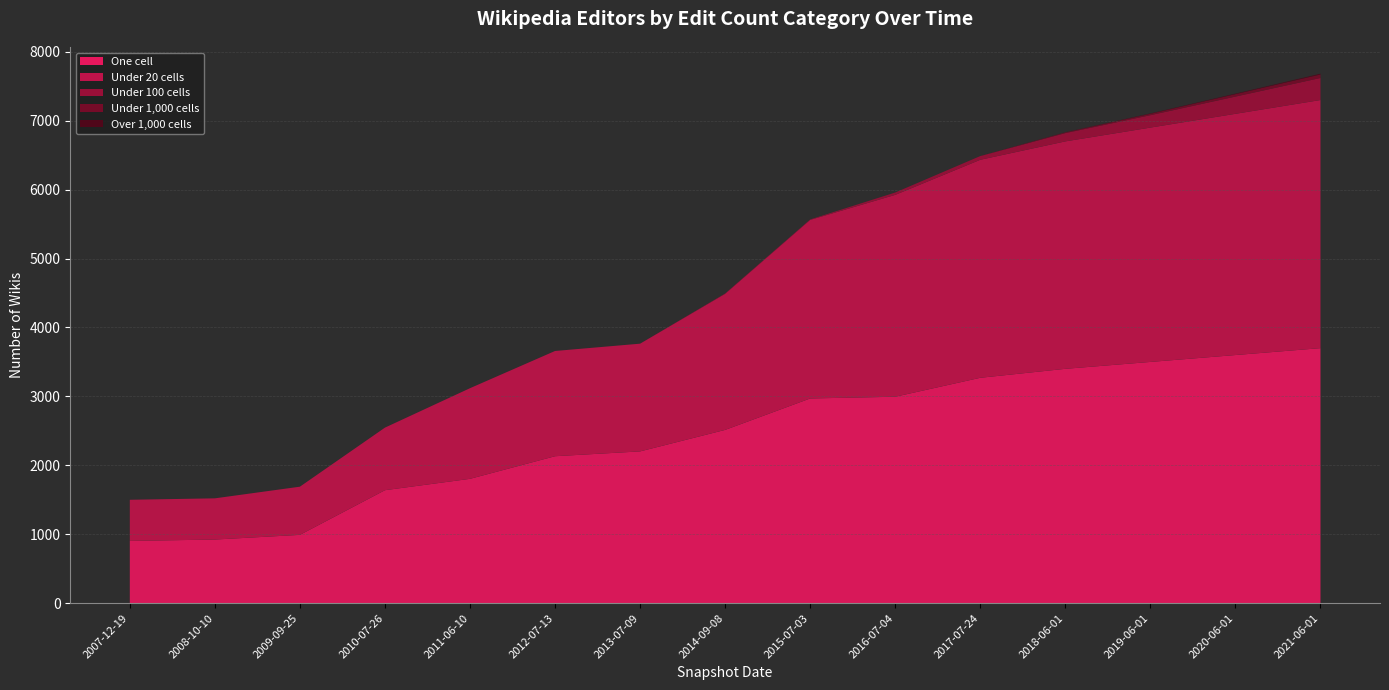

Reading left to right, extract all data points from this chart.

one_cell: 903	923	991	1639	1804	2132	2202	2514	2970	2995	3270	3400	3500	3600	3700
under_twenty_cells: 597	598	699	908	1315	1527	1563	1974	2591	2929	3163	3300	3400	3500	3600
under_hundred_cells: 0	0	0	0	0	0	0	5	6	34	54	120	180	250	320
under_thousand_cells: 0	0	0	0	0	0	0	0	0	0	0	10	20	35	50
over_thousand_cells: 0	0	0	0	0	0	0	0	0	0	0	2	5	8	12